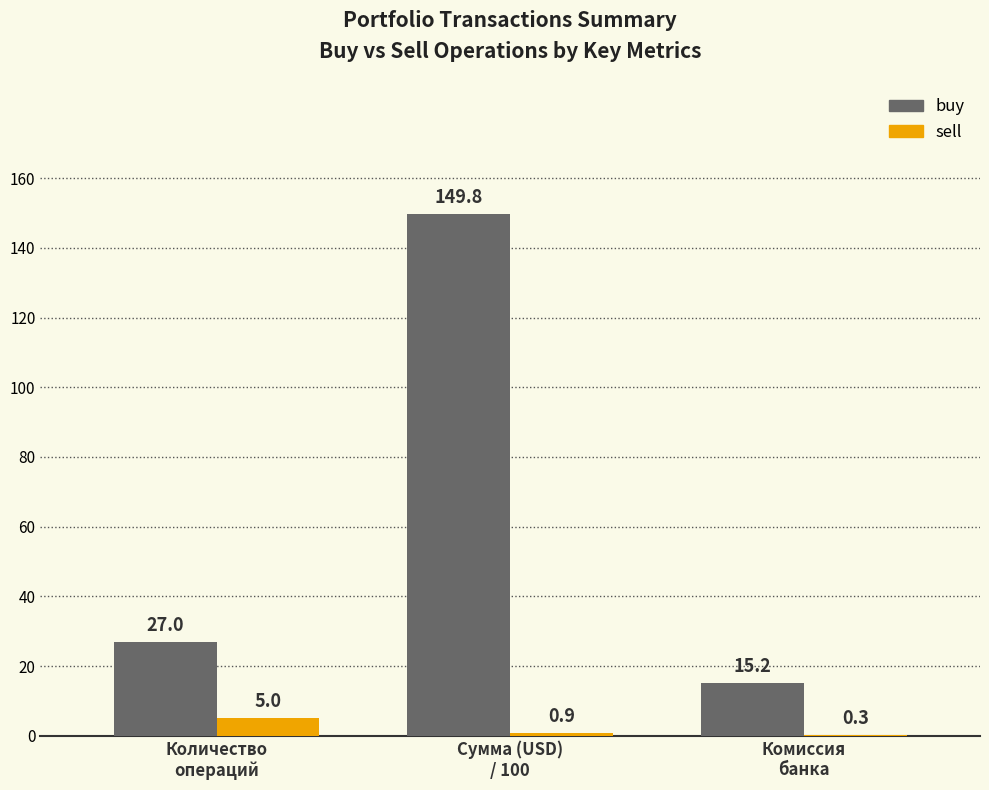

What is the sum of all buy values?

192.0